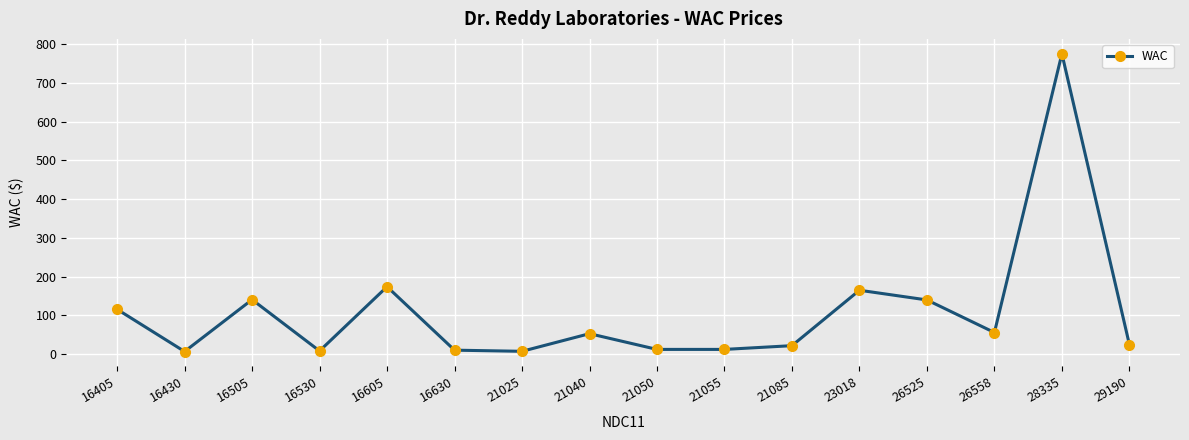

What is the change in value from 21050 to 26558?

+43.6